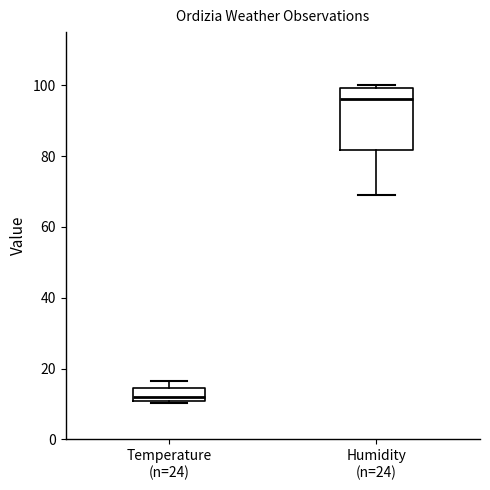

Where does the median line of the box for Temperature (n=24) sit on the y-axis? The values are not printed on the chart, so give them approximately, as read against the axis.

12